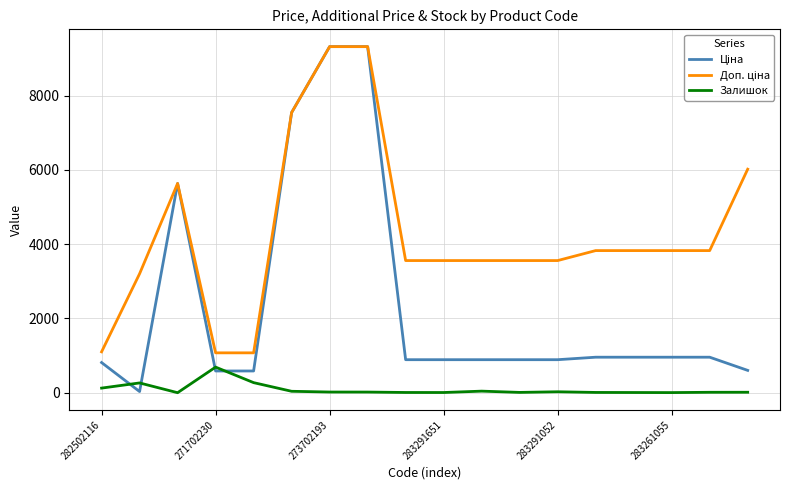

What is the greatest value displayed?

9321.4